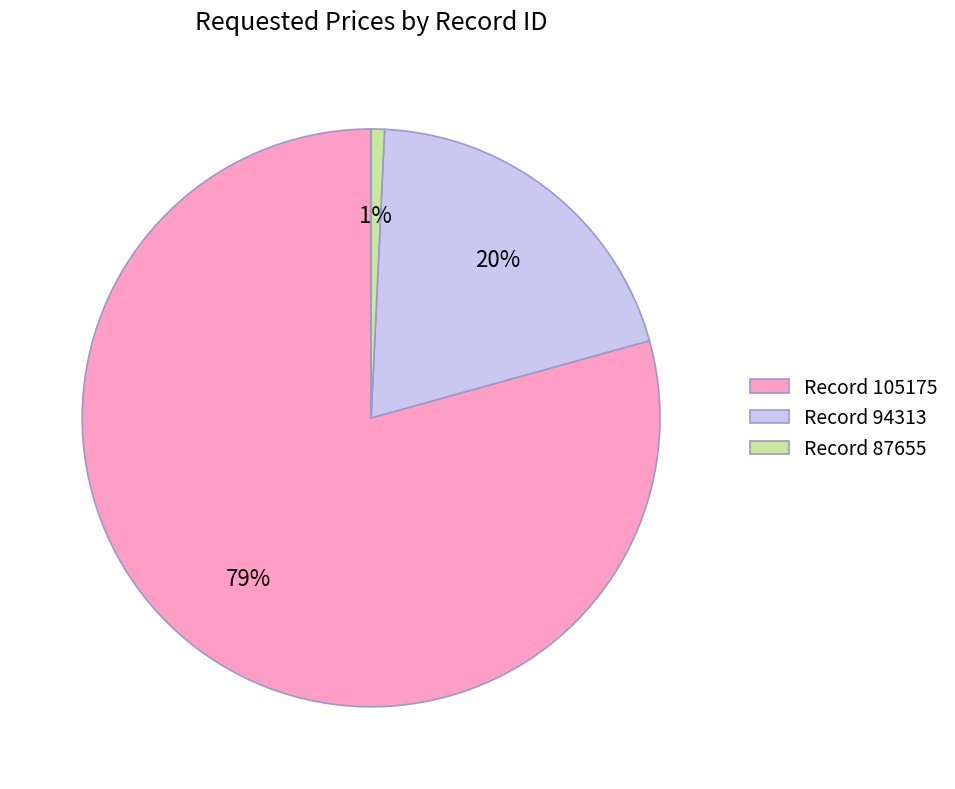

To the nearest percent, what portion does Record 94313 represent?

20%